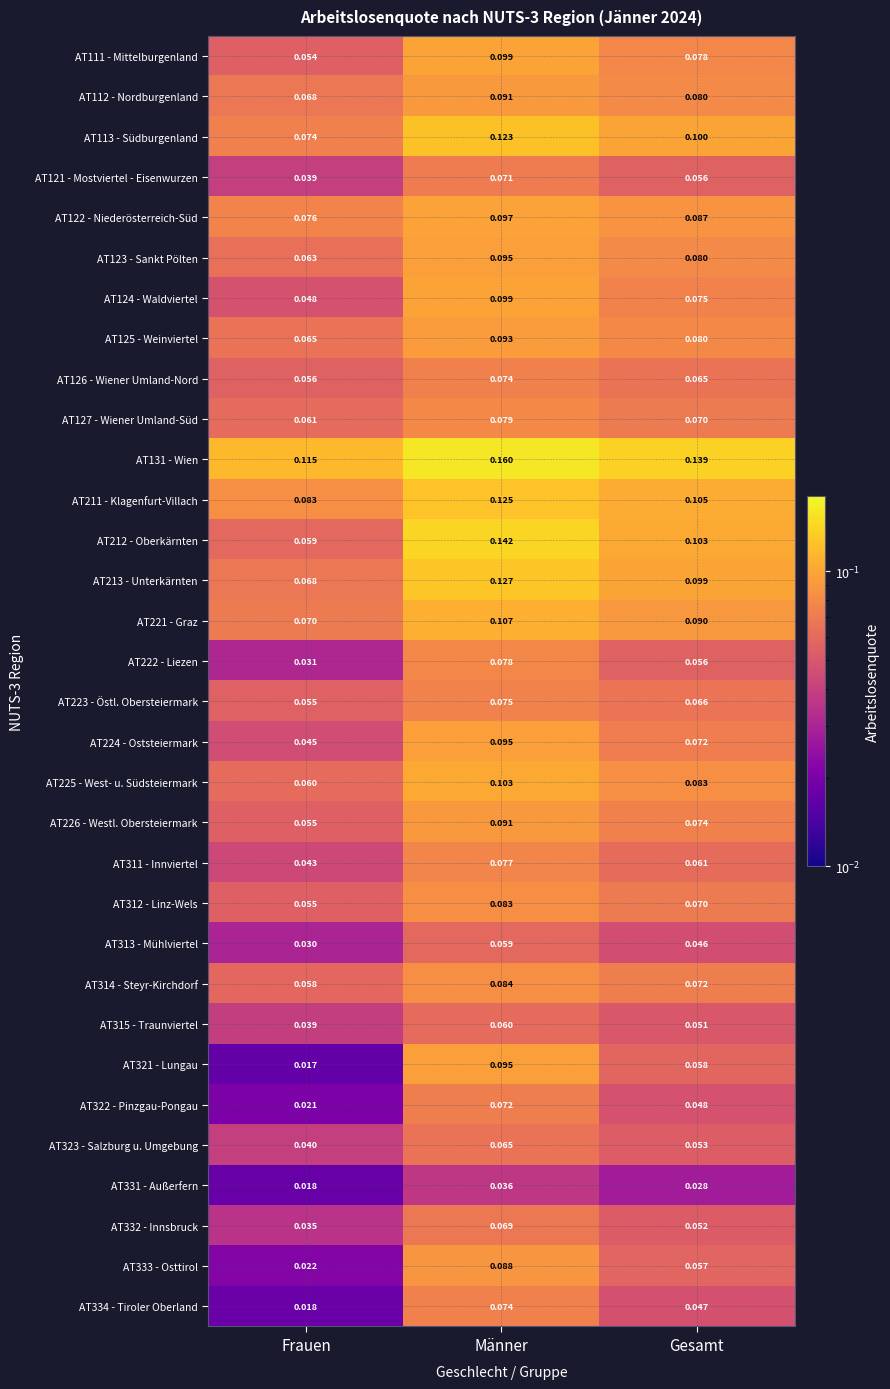

Which category has the lowest value in the AT221 - Graz series?

Frauen